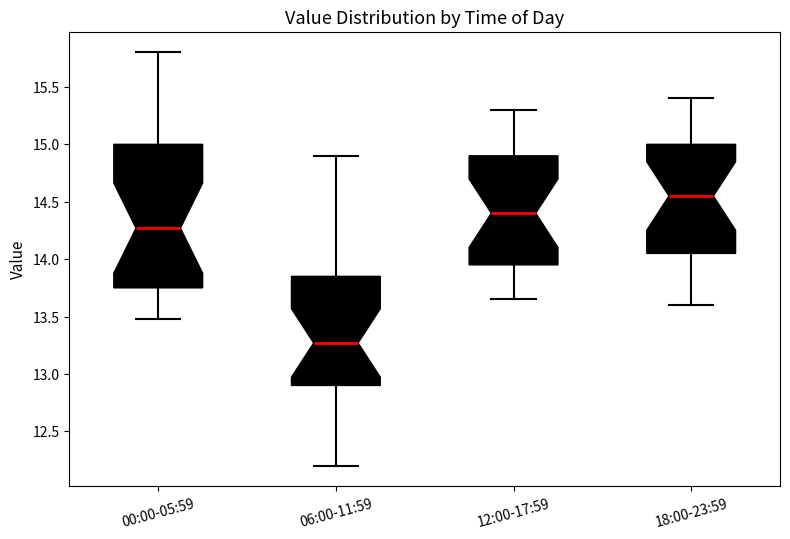

Reading left to right, read every box against the y-axis: the position of its median line, the range the box covers, and the ends of its whiskers. The values are not printed on the chart, so give them approximately, as read against the axis.

00:00-05:59: median 14.25, box 13.75 to 15.00, whiskers 13.50 to 15.80
06:00-11:59: median 13.25, box 12.90 to 13.85, whiskers 12.20 to 14.90
12:00-17:59: median 14.40, box 13.95 to 14.90, whiskers 13.65 to 15.30
18:00-23:59: median 14.55, box 14.05 to 15.00, whiskers 13.60 to 15.40